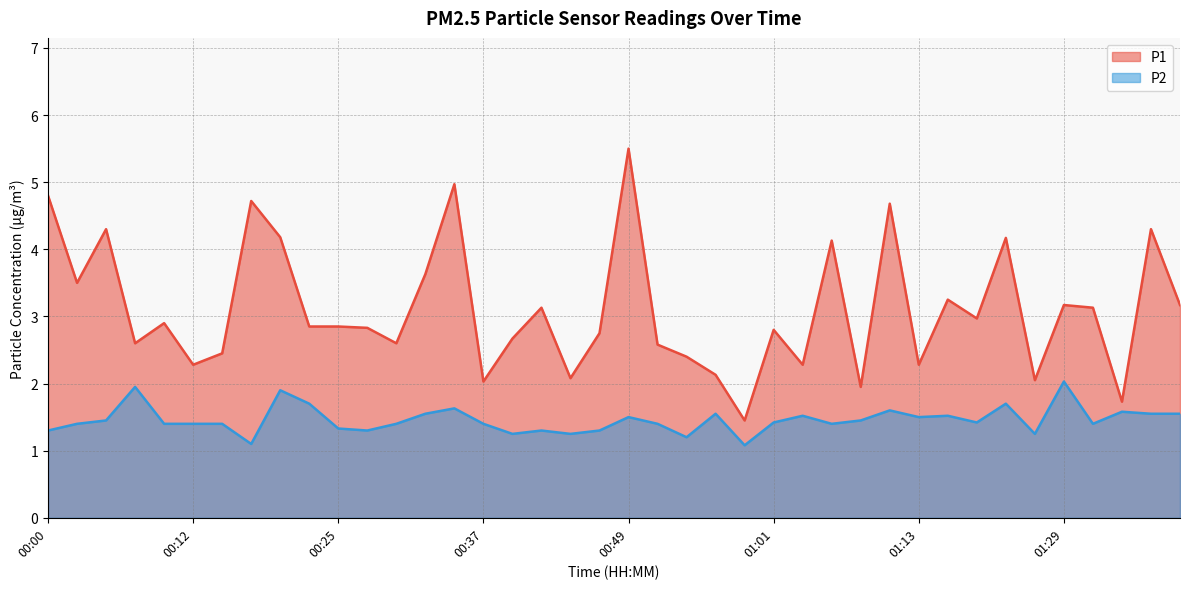

What is the sum of the P2 values at 01:11 and 01:16?

3.1